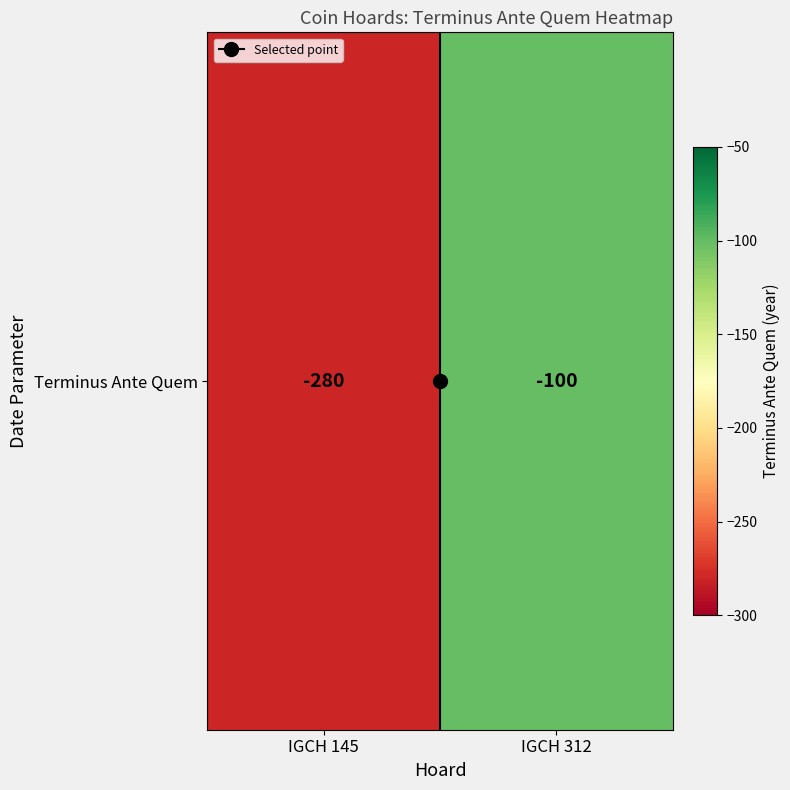

What is the difference between the values at IGCH 312 and IGCH 145?

180